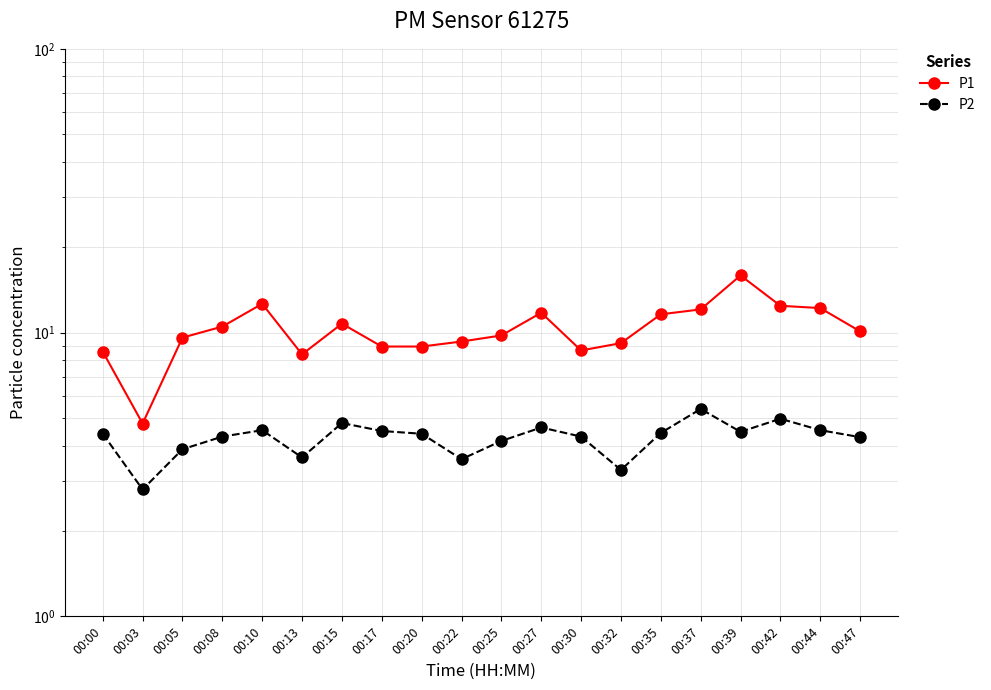

True or false: P1 and P2 cross at least once.

False